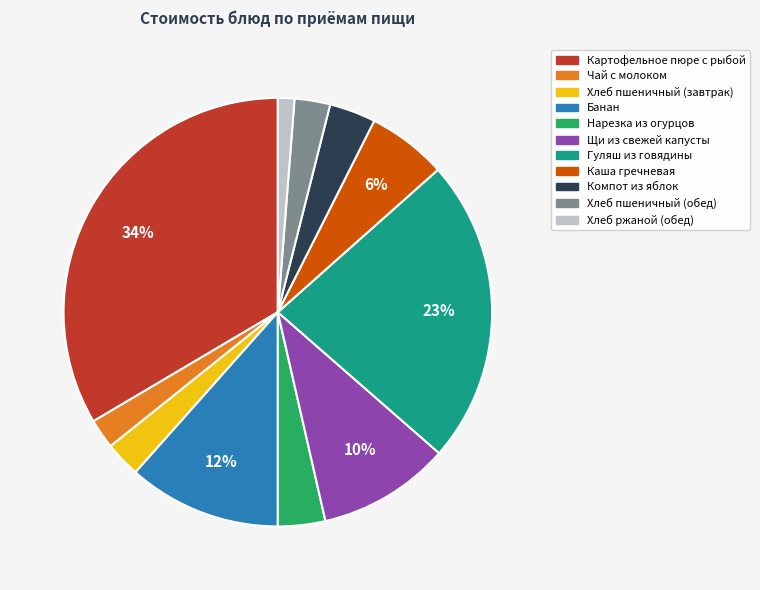

To the nearest percent, what is the difference between the Щи из свежей капусты and Компот из яблок slice percentages?

6%